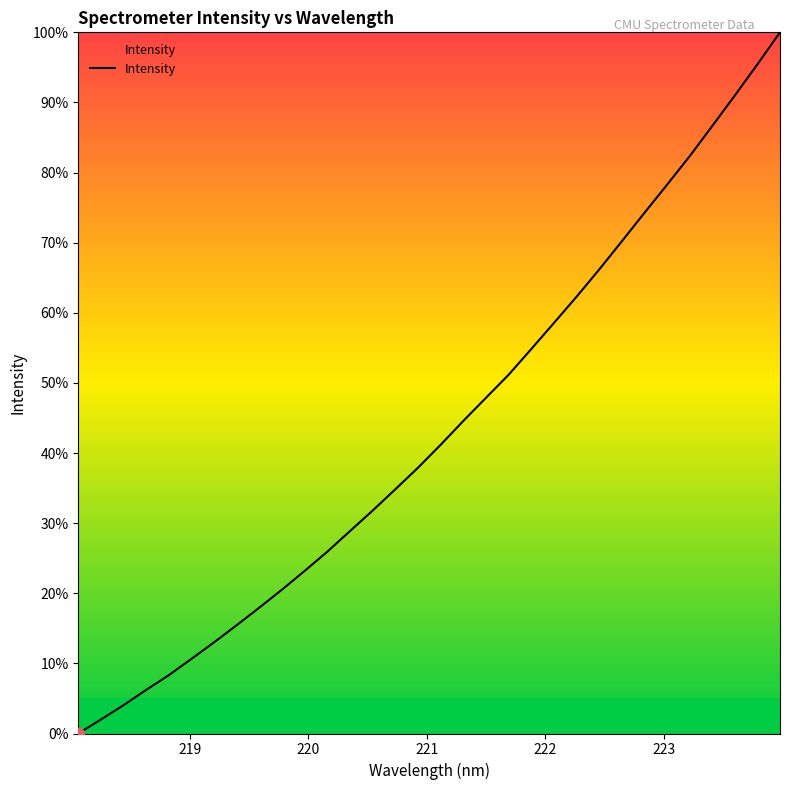

What is the difference between the maximum and minimum values?

100.0